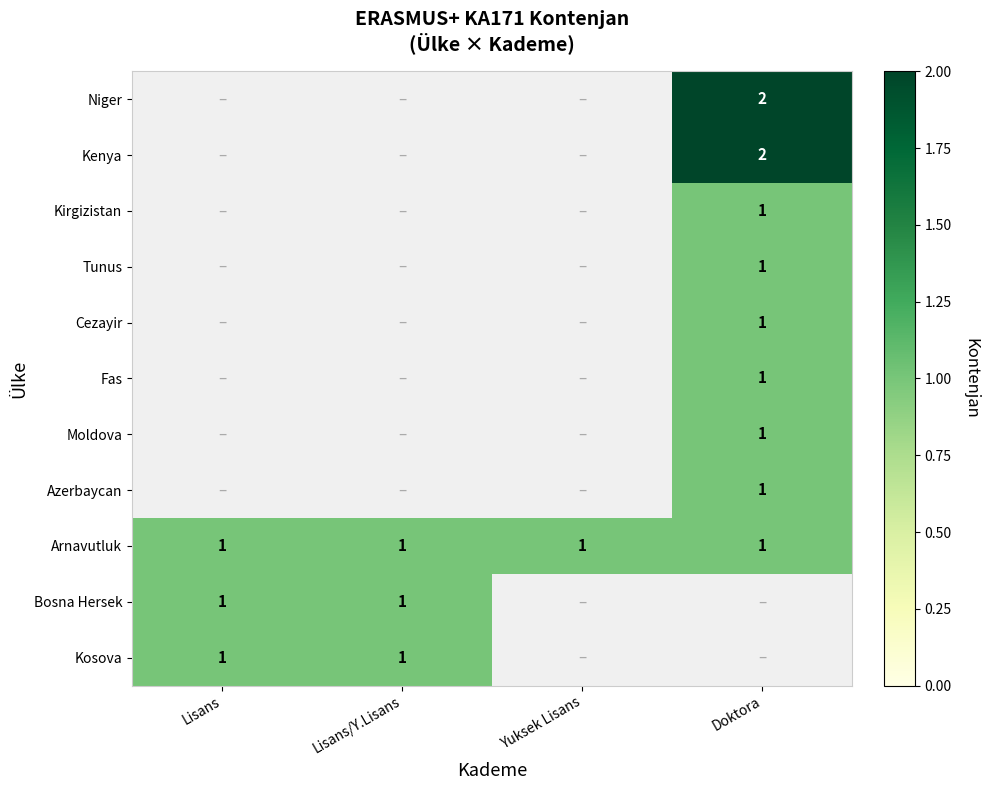

How many data points does each series have?

4